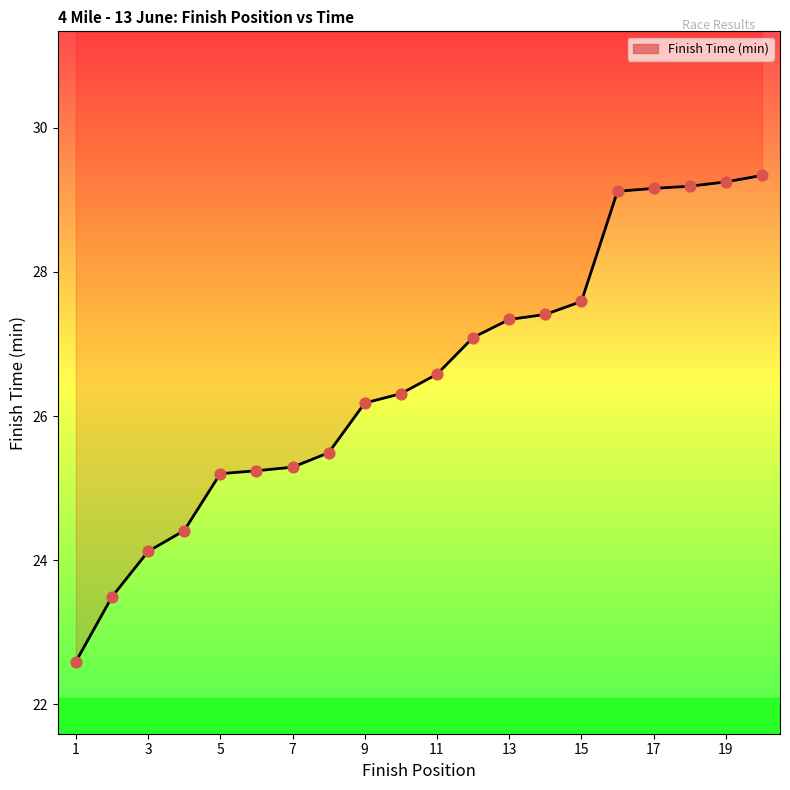

At which category is the sum across all series the highest?

20